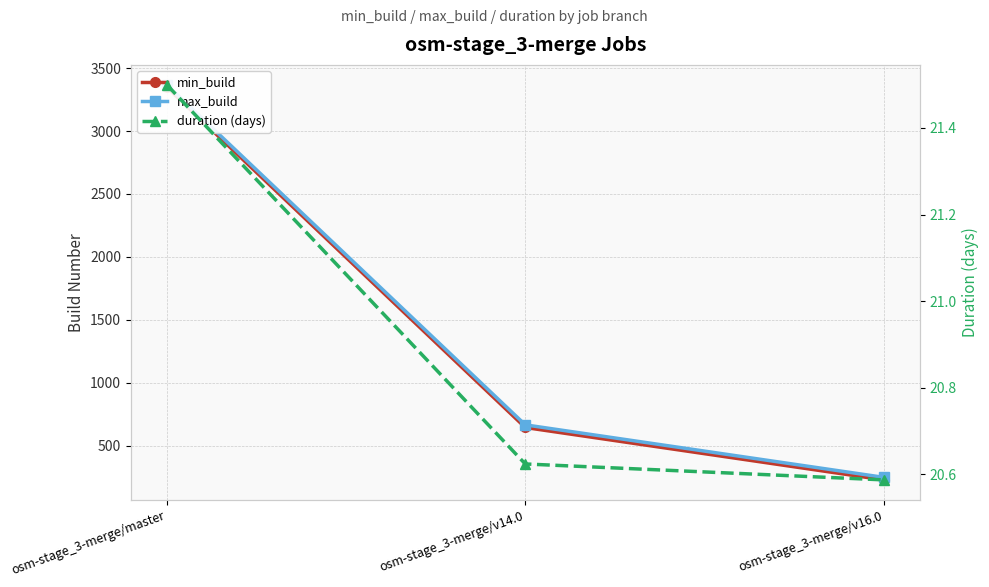

How many lines are shown in the chart?

3